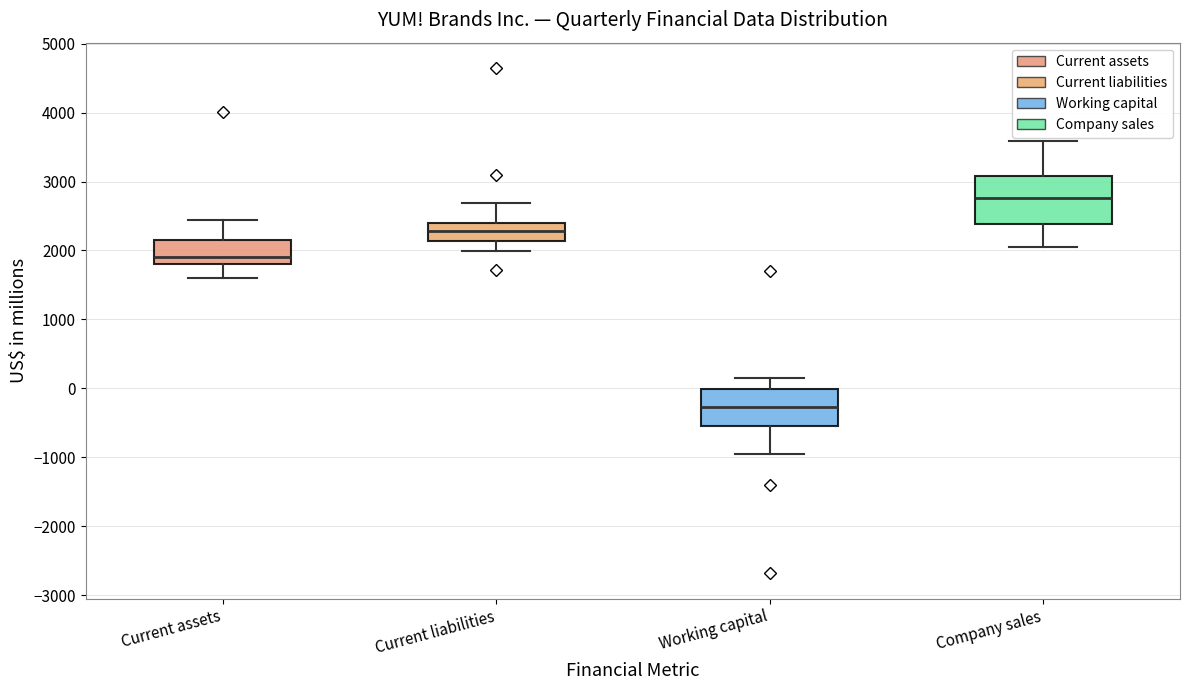

Where does the upper whisker of the box for Working capital end on the y-axis? The values are not printed on the chart, so give them approximately, as read against the axis.

100